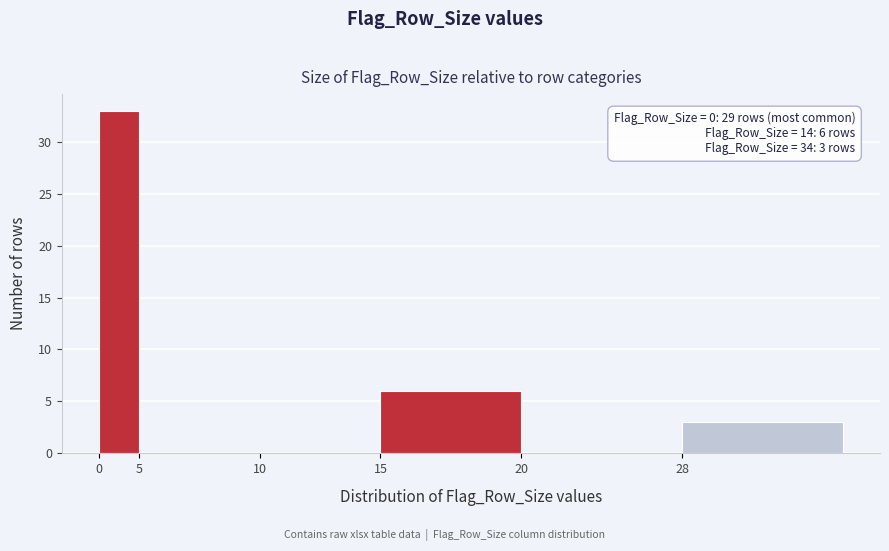

Reading left to right, what are all the values shown in this chart?

0=33	5=0	10=0	15=6	20=0	28=3